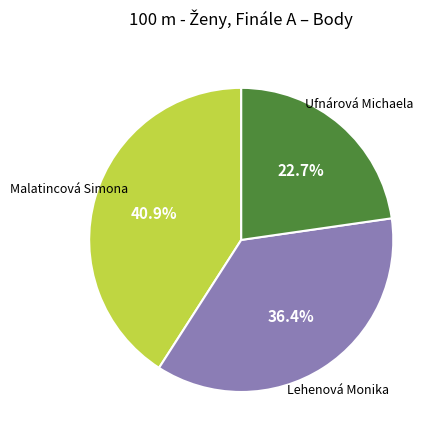

Is there any slice that represents more than half of the pie?

No